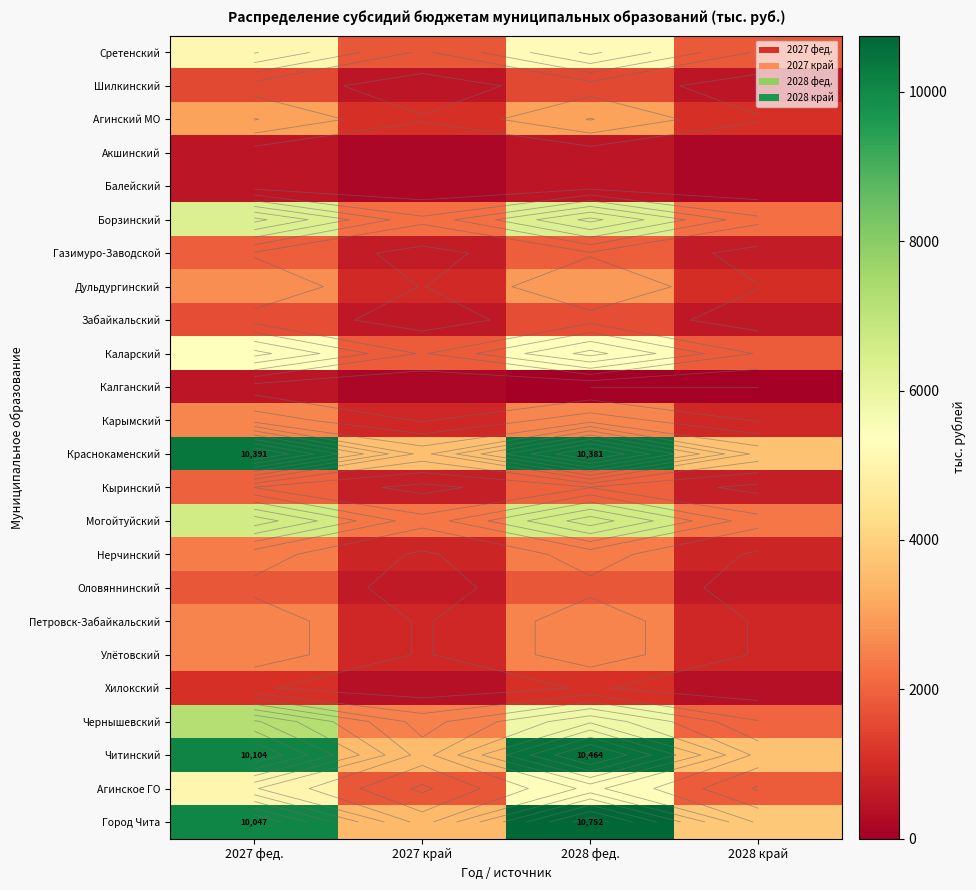

True or false: Кыринский has a value of 210.4 at 2027 край.

False